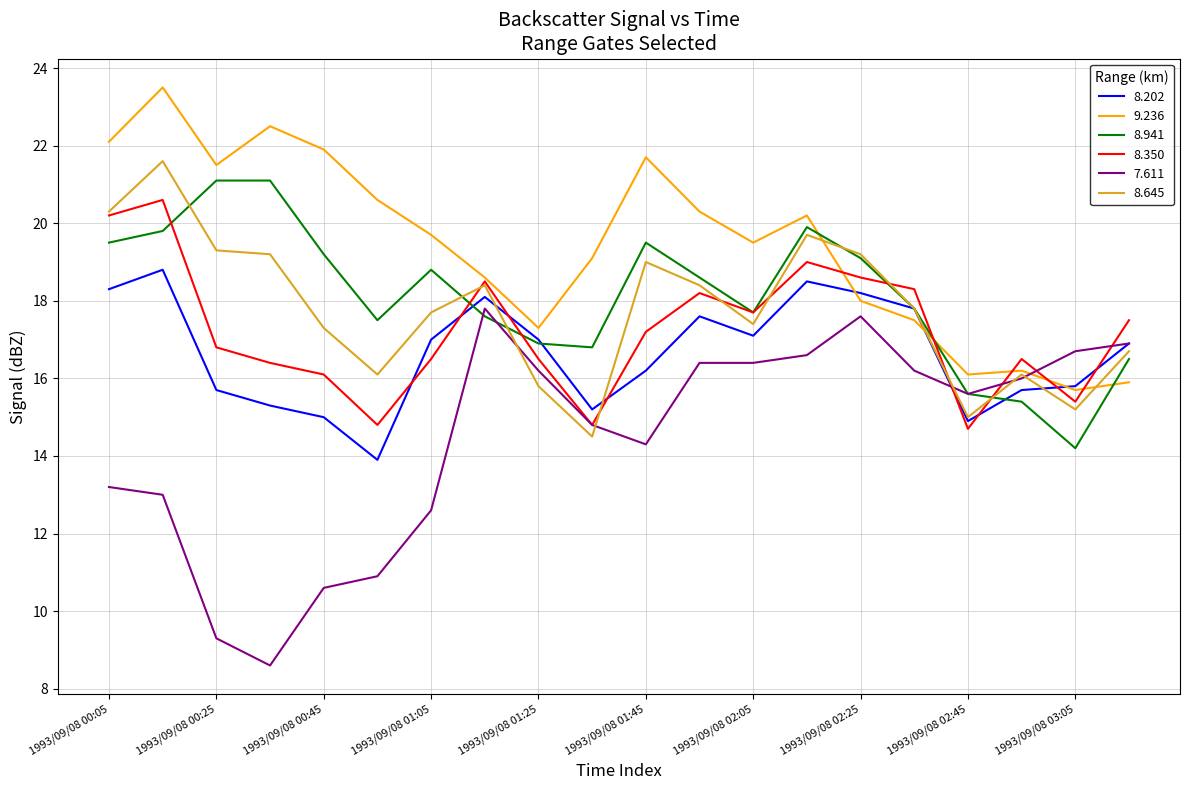

What are all the series names shown in the legend?

8.202, 9.236, 8.941, 8.350, 7.611, 8.645